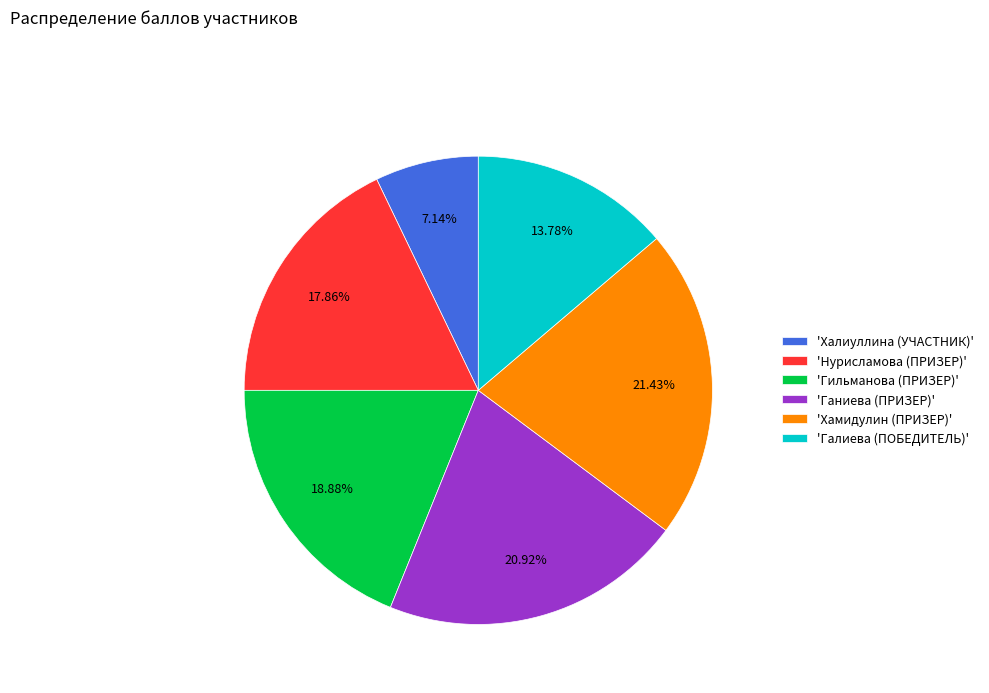

How many slices are in this pie chart?

6